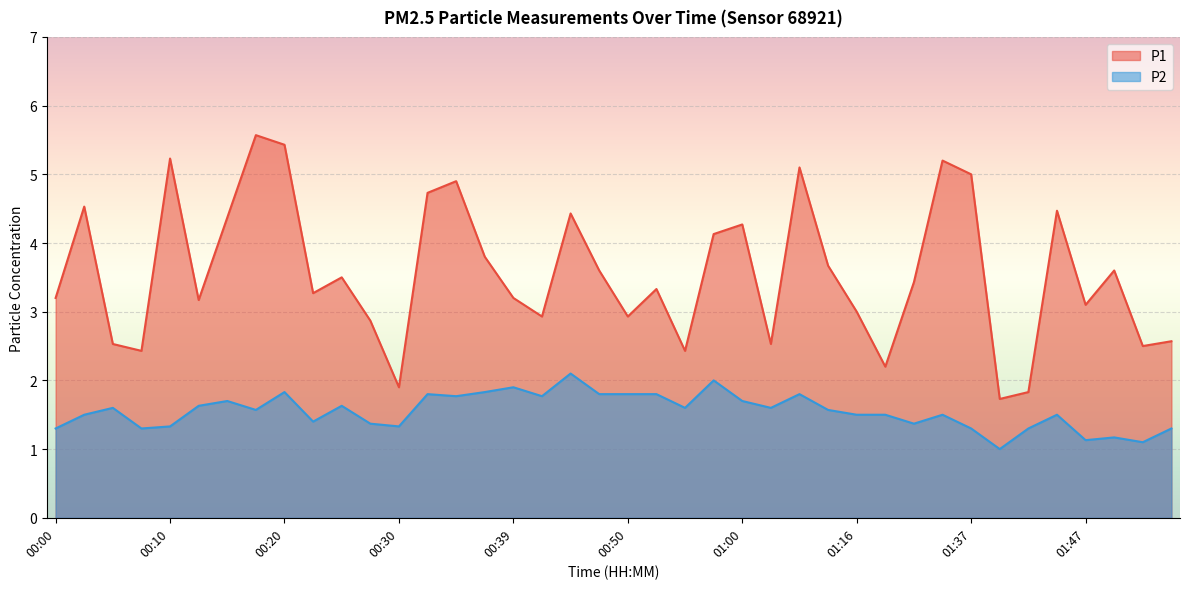

What is the value of the P1 point at the 29th from the left?

3.0